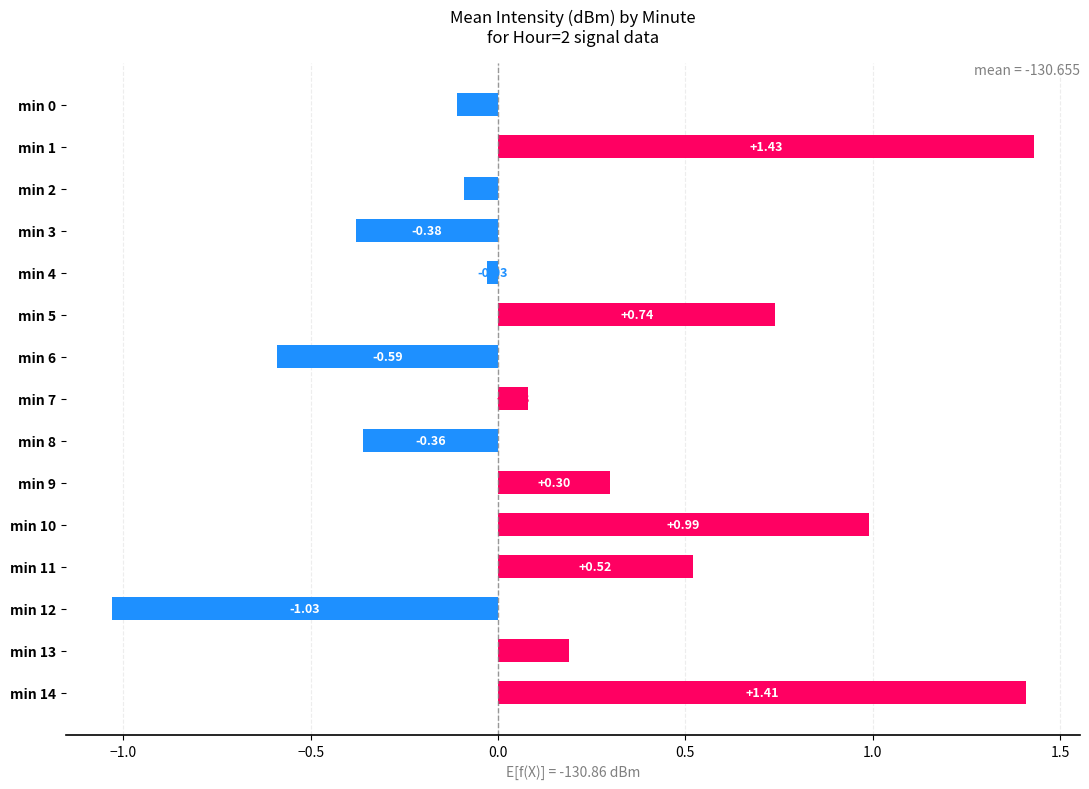

What is the change in value from min 3 to min 9?

+0.7